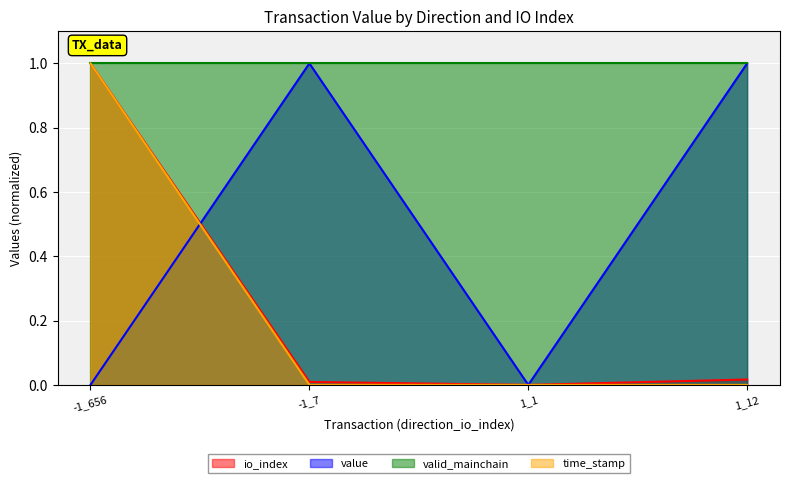

The value series shows 1.0 at -1_7. True or false?

True